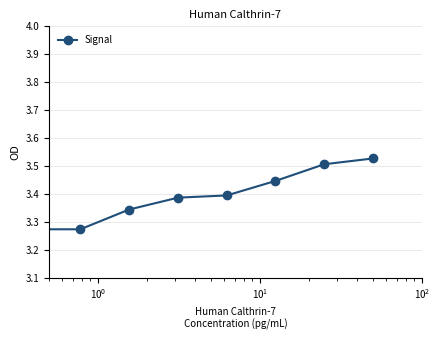

What is the difference between the maximum and minimum values?

0.3